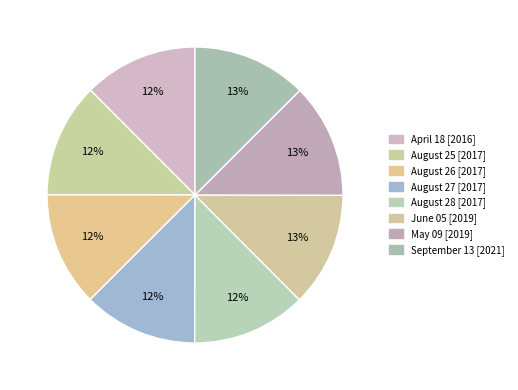

To the nearest percent, what percentage of the pie is May 09?

13%